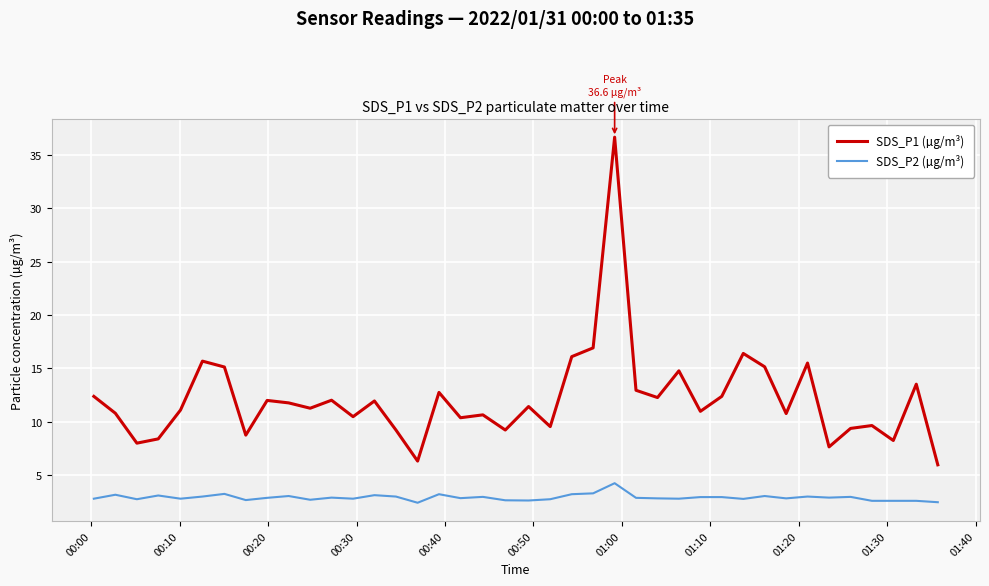

What is the difference between the maximum and minimum values in the SDS_P1 (µg/m³) series?

30.7